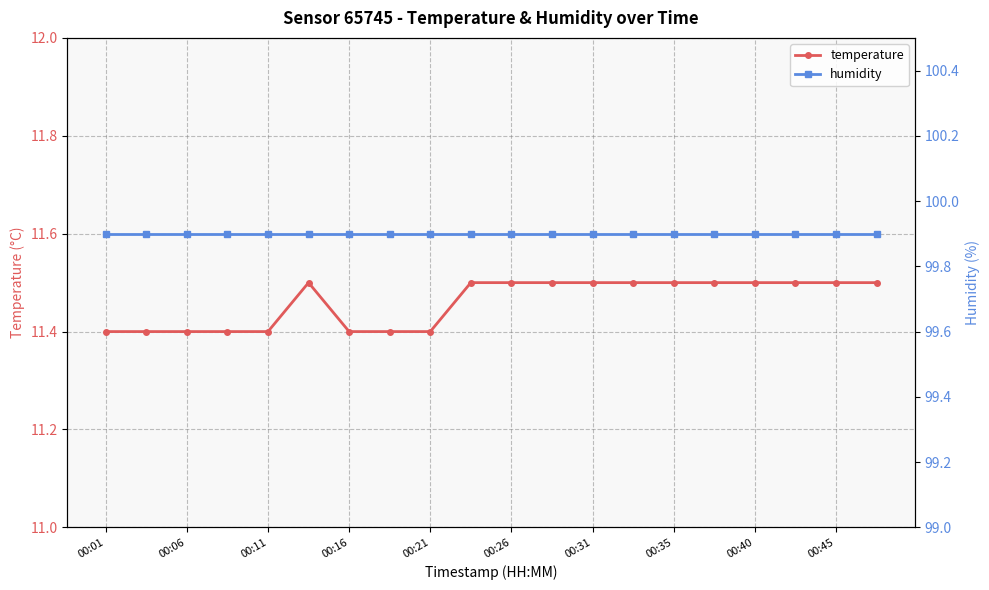

What is the highest value of the temperature series?

11.5